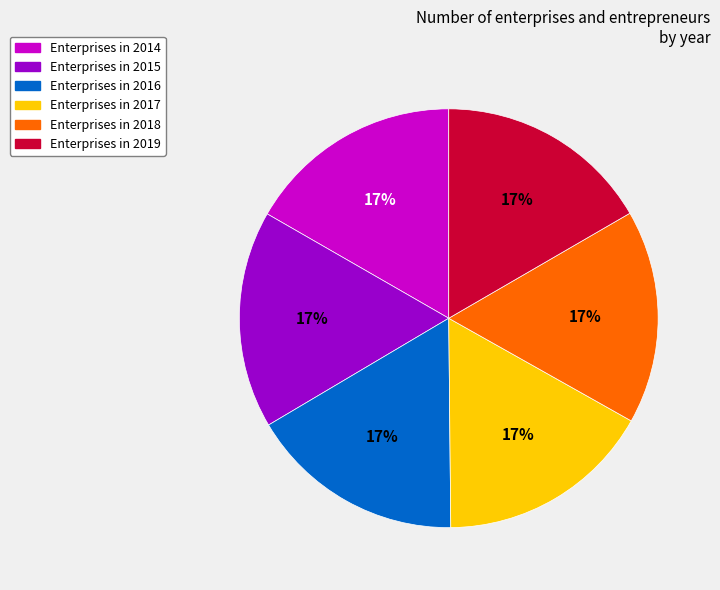

Is there any slice that represents more than half of the pie?

No